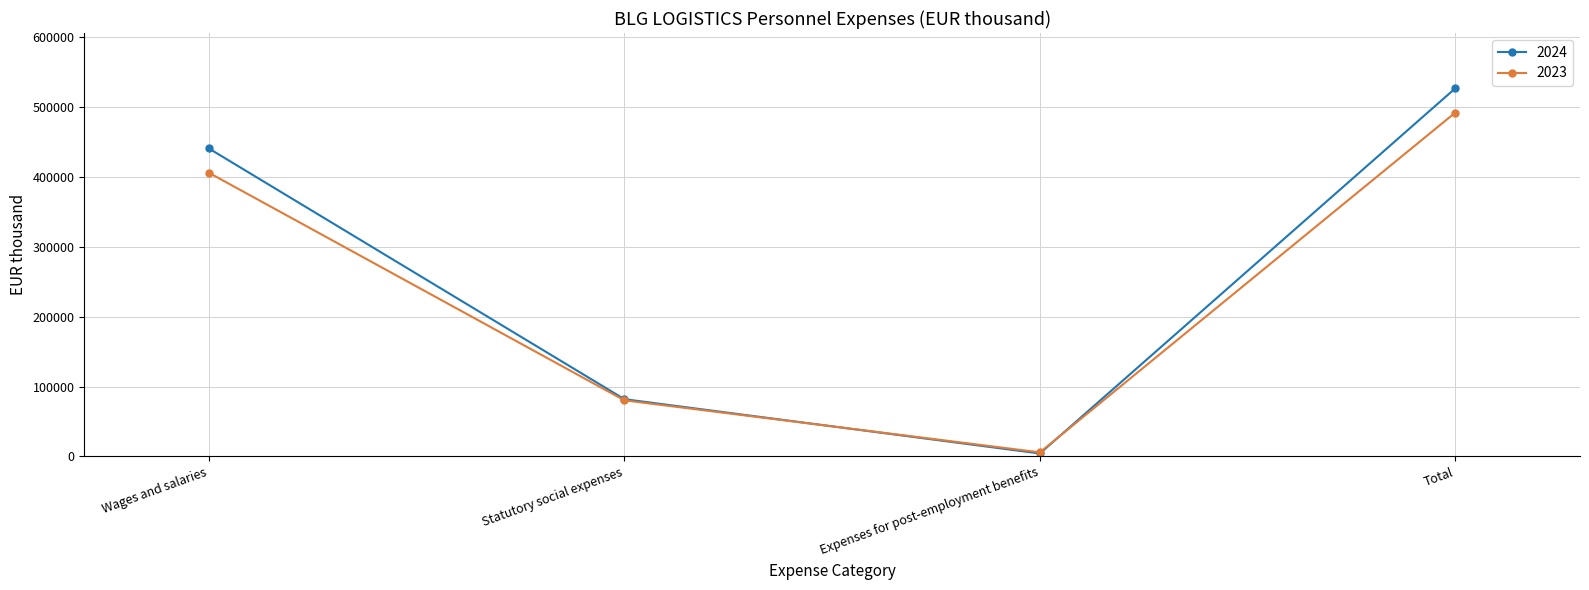

The value of 2024 at Statutory social expenses is 81956. True or false?

True